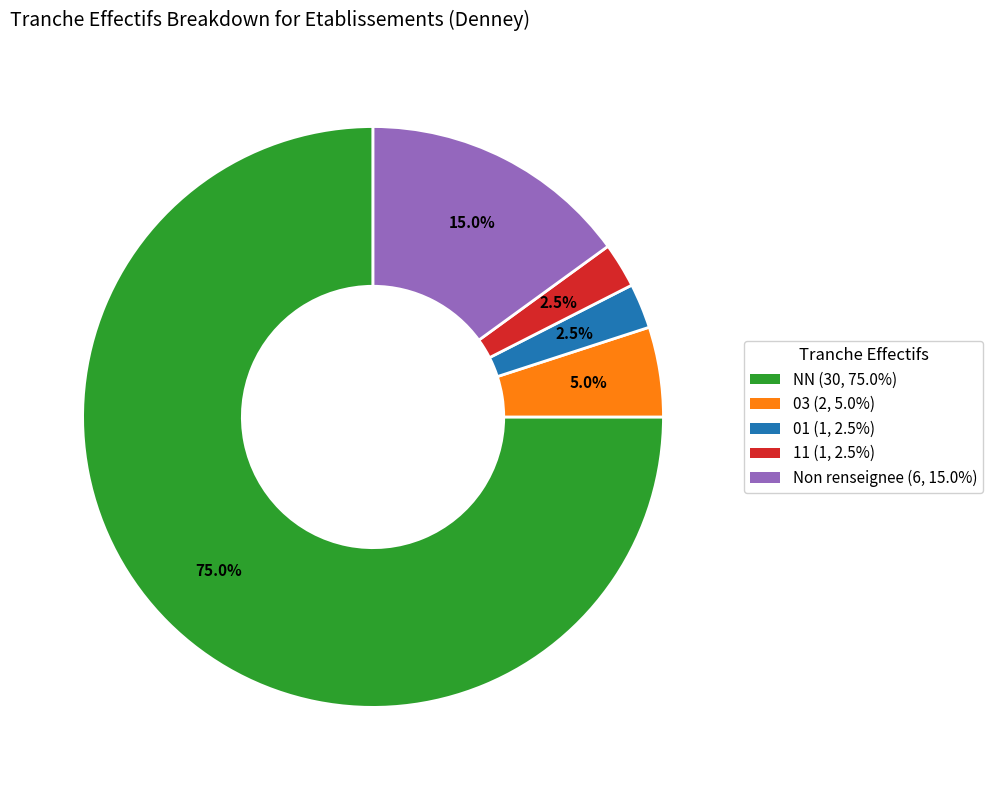

Is there a majority slice in this chart?

Yes